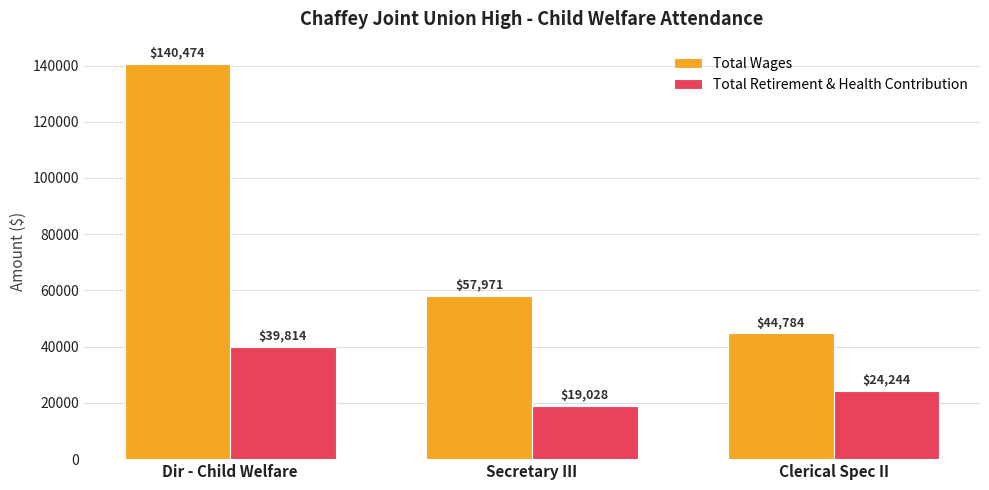

Reading left to right, extract all data points from this chart.

Total Wages: 140474	57971	44784
Total Retirement & Health Contribution: 39814	19028	24244